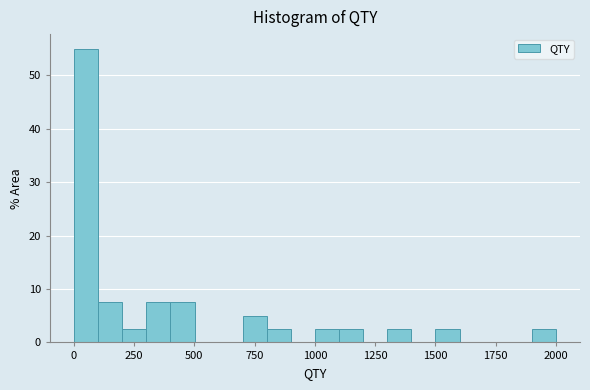

Read against the x-axis, roughly where is the centre of the tallest bar?

50